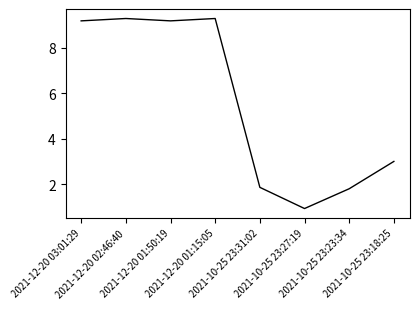

What position from the right is 2021-10-25 23:31:02?

4